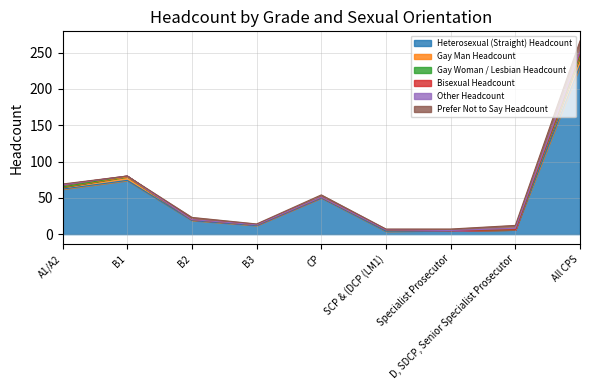

Between SCP & (DCP (LM1) and B2, which is larger?

B2